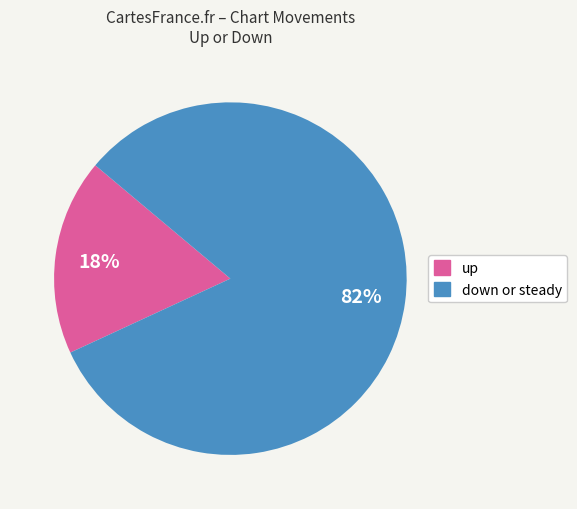

To the nearest percent, what is the difference between the largest and smallest slice percentages?

64%